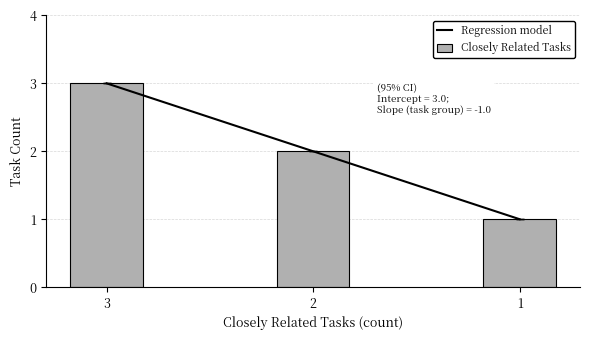

At which category does the chart reach its minimum across all series?

1